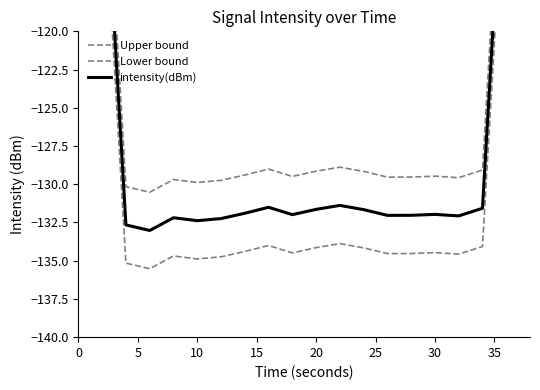

What is the average value of the Upper bound series?

-121.6